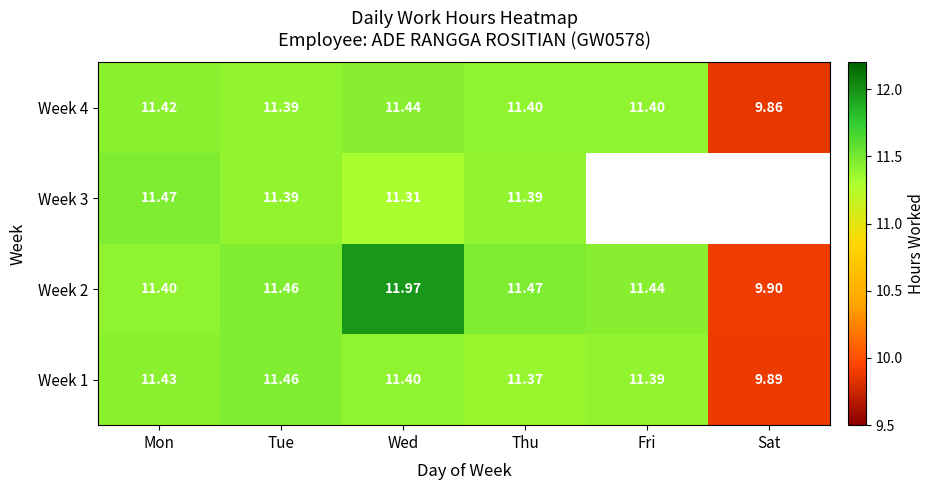

At which category does the chart reach its peak across all series?

Wed